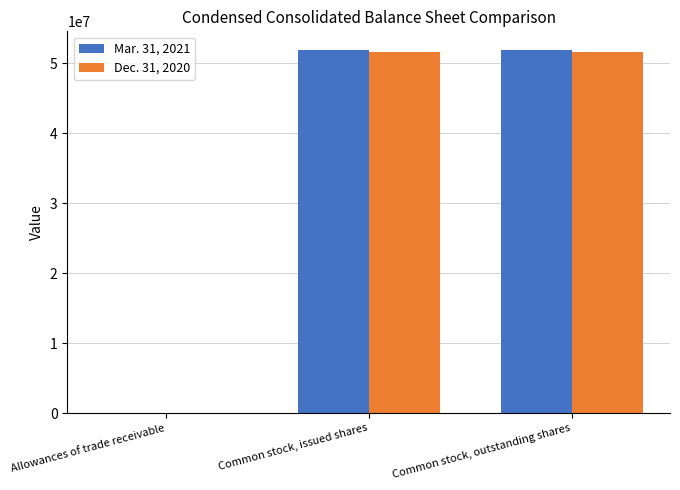

Which series has the largest range (max minus min)?

Mar. 31, 2021